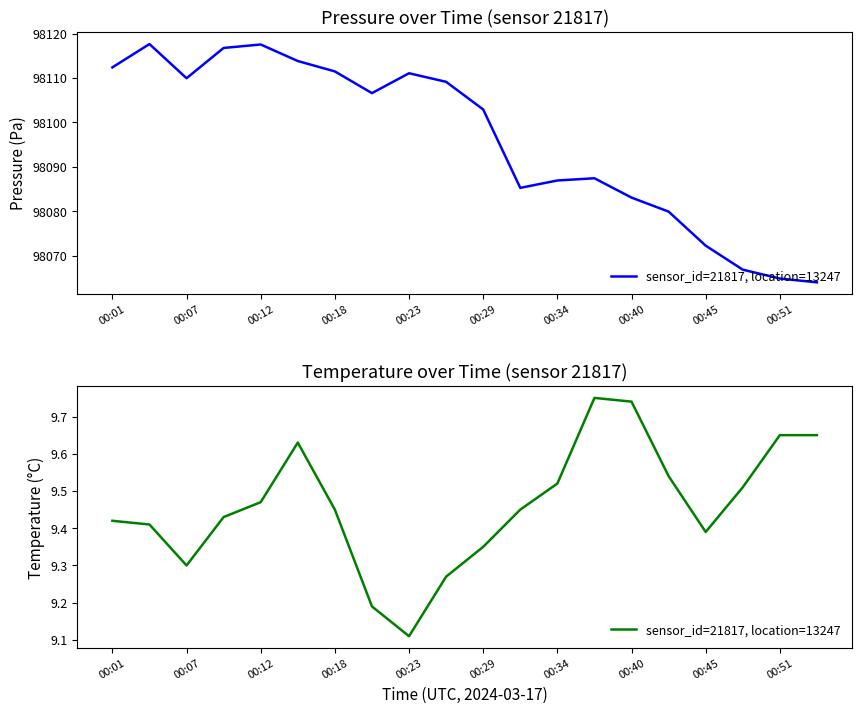

What is the maximum value shown in the chart?

9.8